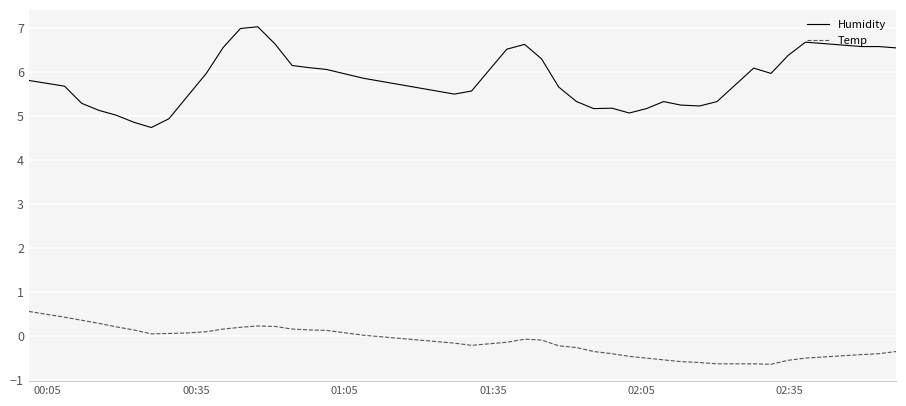

Which series has the largest total across all categories?

Humidity